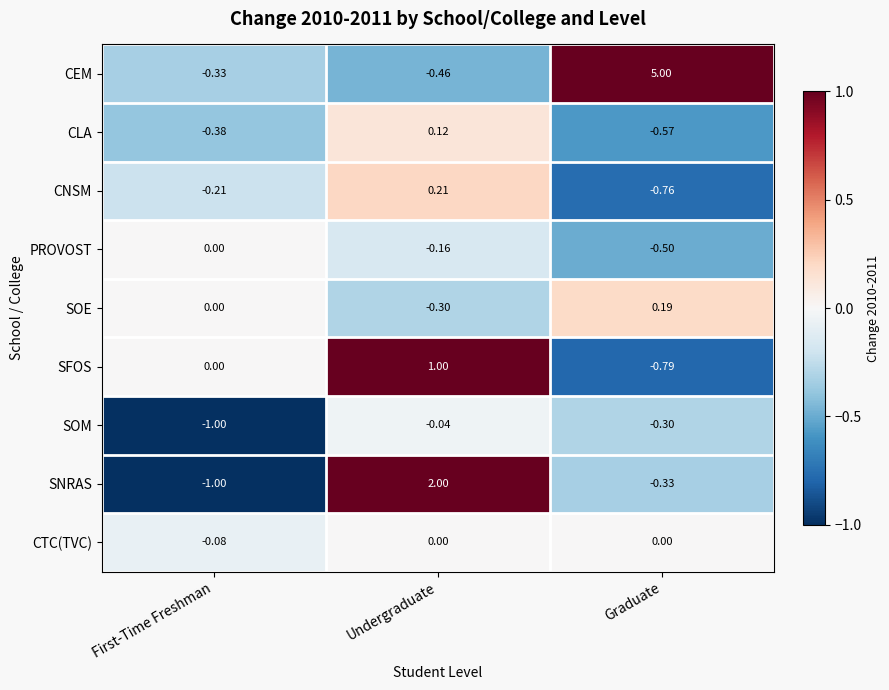

Where does the CNSM series first go above 0?

Undergraduate